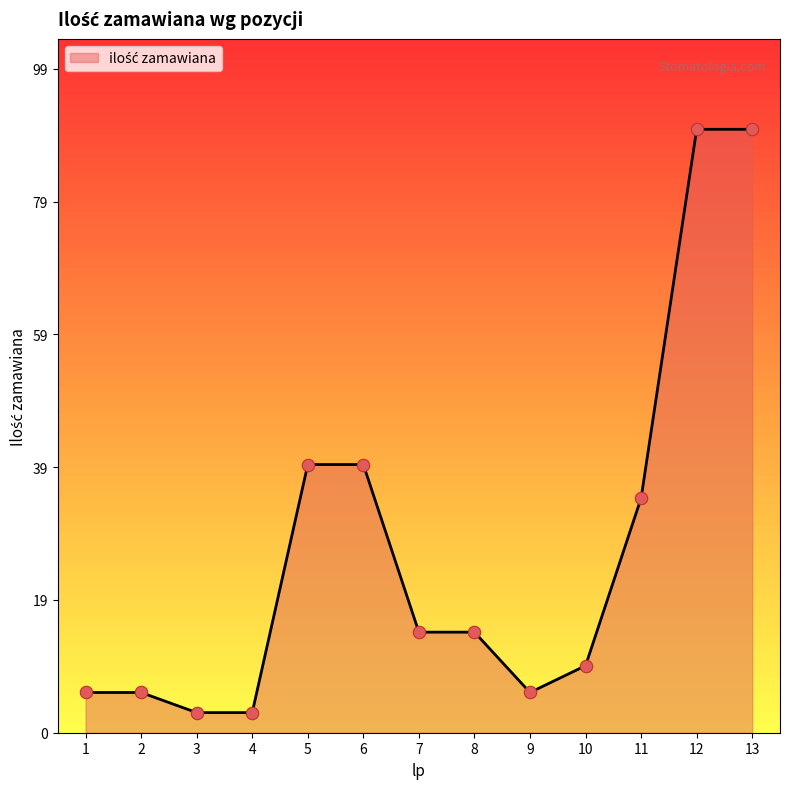

Approximately how many times larger is the value at 3 compared to 7?

0.2